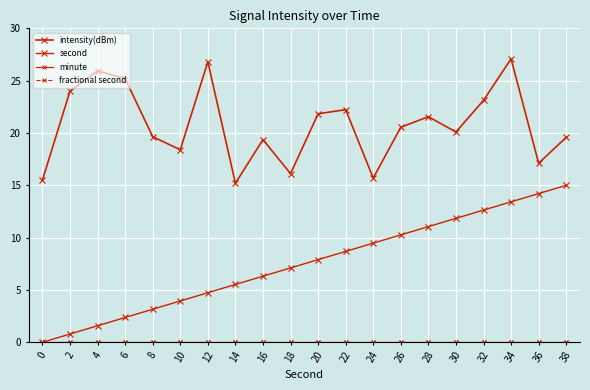

Rank the series by their maximum value, from highest to lowest.

intensity(dBm), second, minute, fractional second